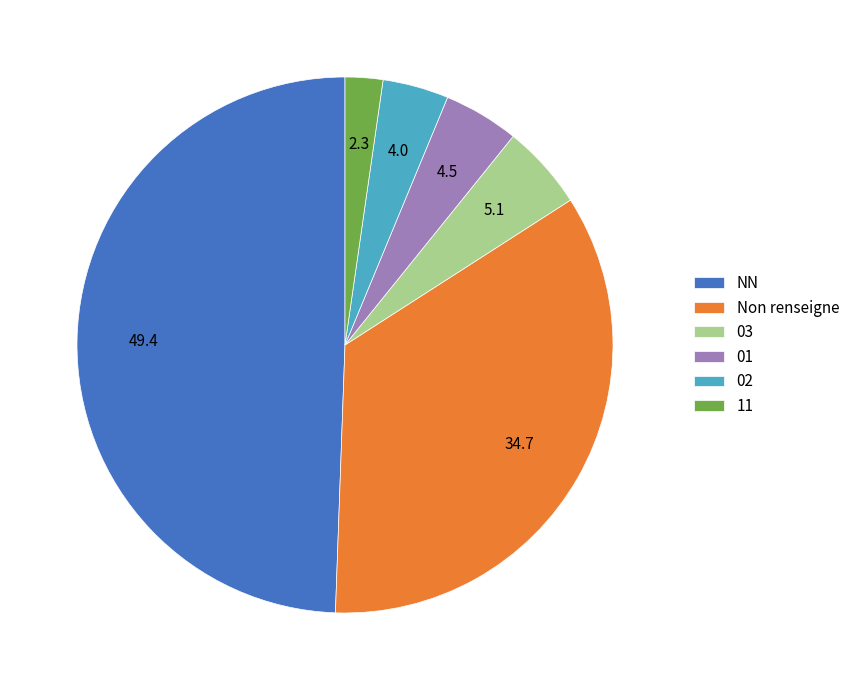

Is the sum of NN and 02 greater than half?

Yes